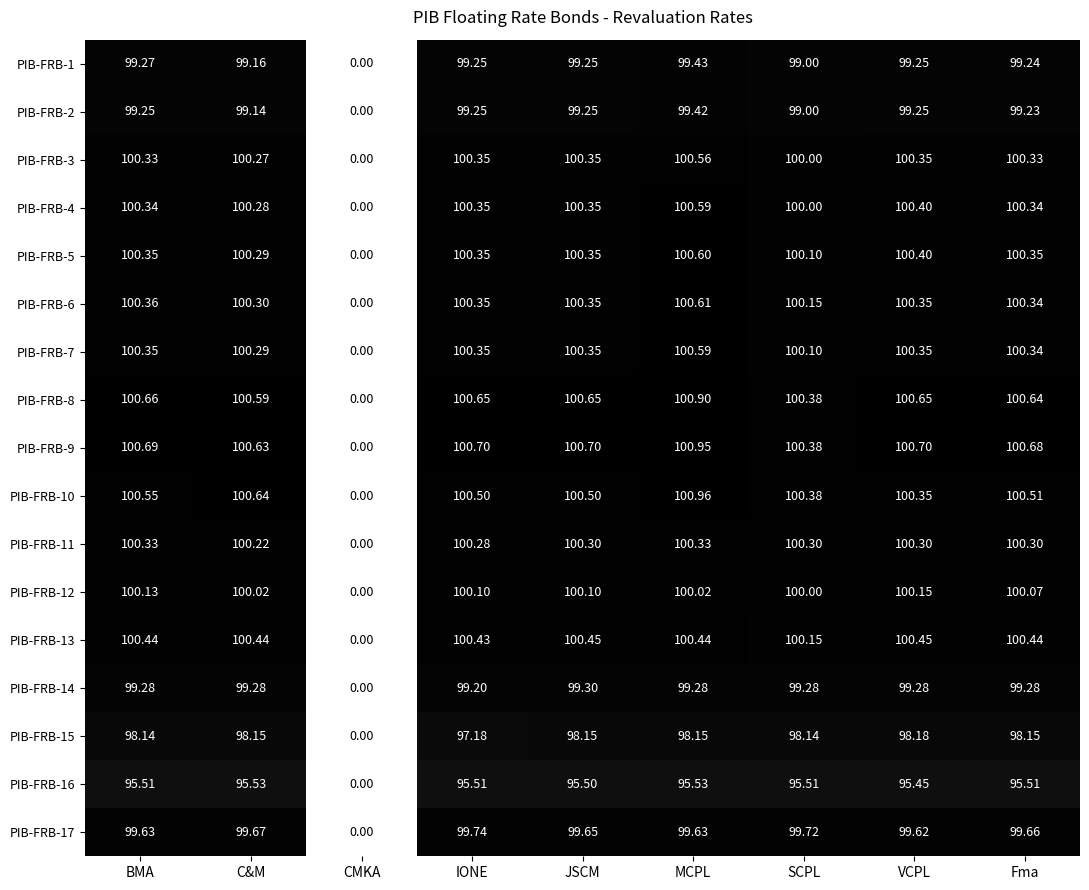

Which series has the largest range (max minus min)?

PIB-FRB-10